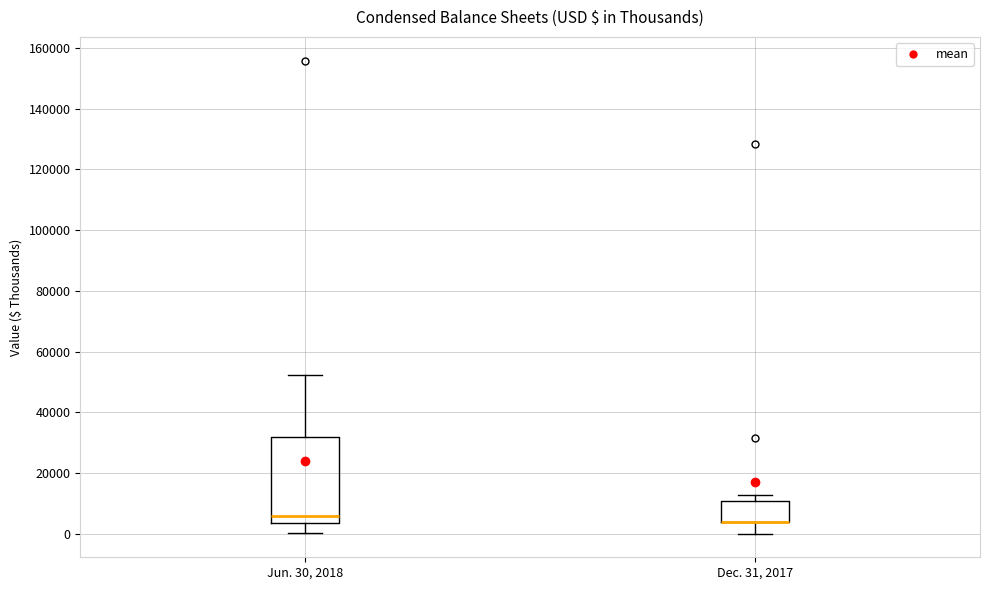

Reading left to right, transcribe this box plot: for each box, give where its median line is, the range the box spans, and where its two whiskers end, as read against the y-axis. The values are not printed on the chart, so give them approximately, as read against the axis.

Jun. 30, 2018: median 6000, box 4000 to 32000, whiskers 0 to 52000
Dec. 31, 2017: median 4000 (drawn on the box's lower edge), box 4000 to 10000, whiskers 0 to 12000